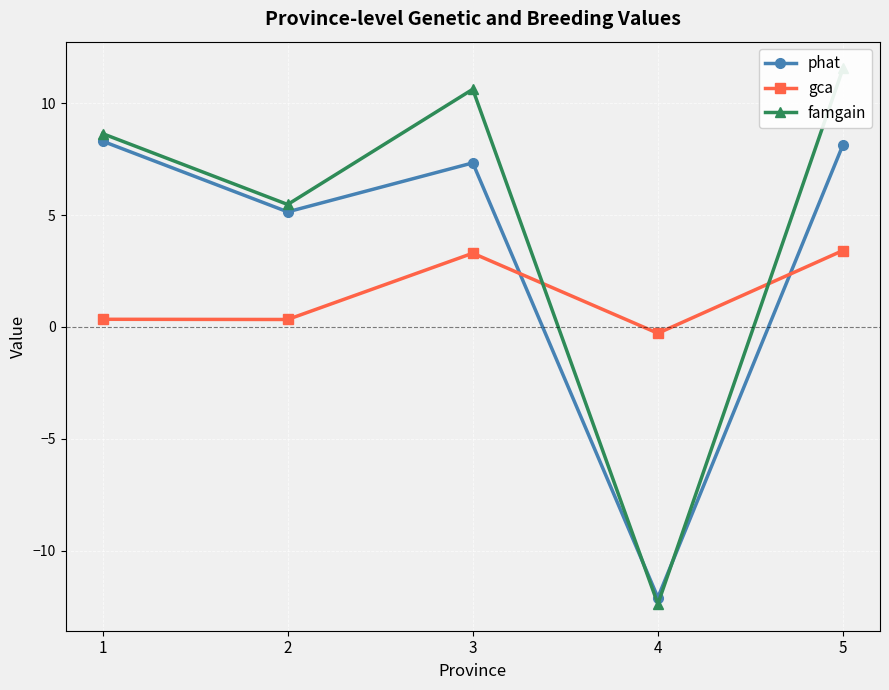

Reading left to right, list all the values displayed in this chart.

phat: 8.3	5.1	7.3	-12.1	8.1
gca: 0.3	0.3	3.3	-0.3	3.4
famgain: 8.6	5.5	10.6	-12.4	11.6